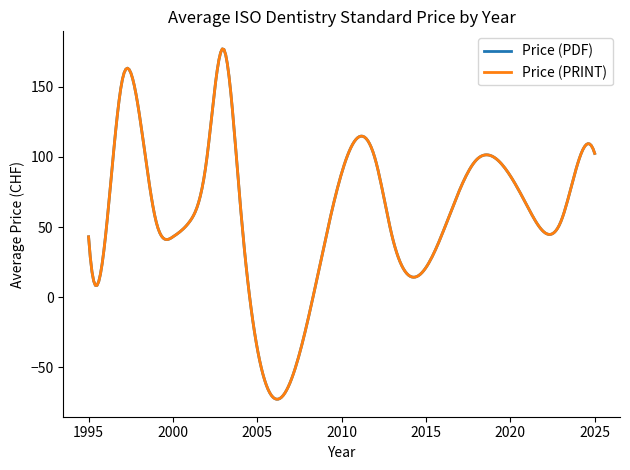

Which series has the widest spread of values?

Price (PDF)